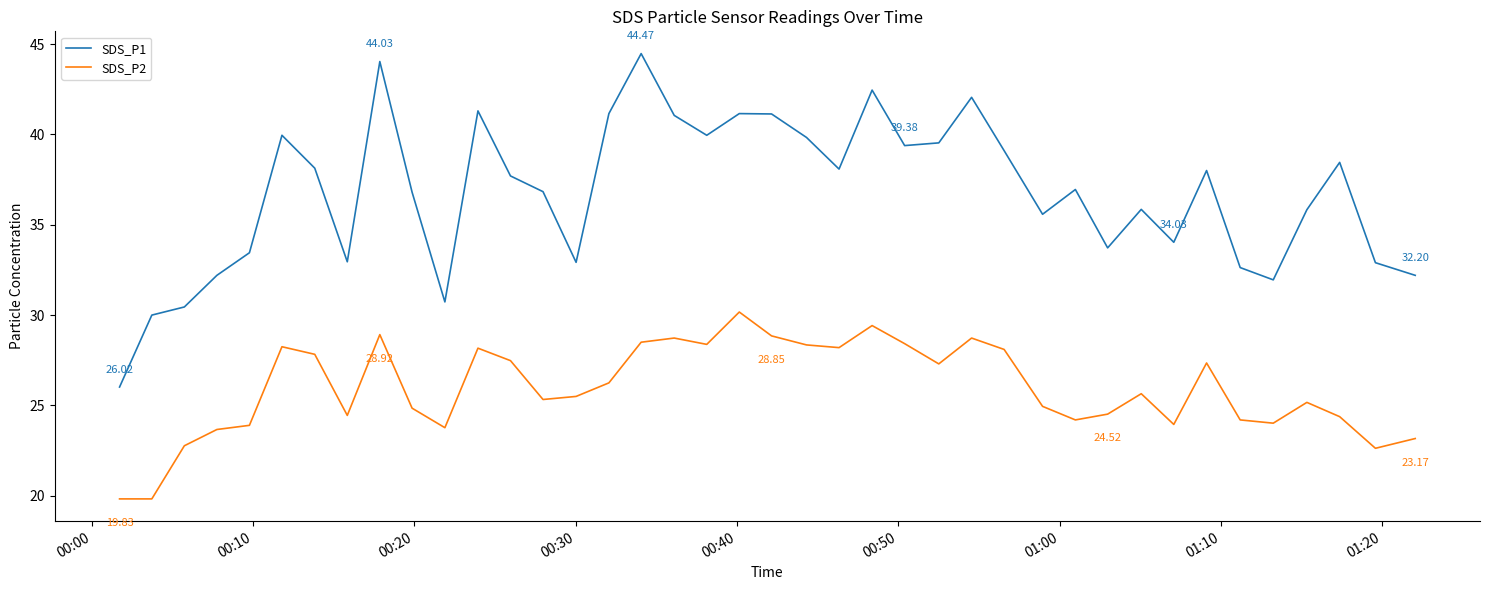

How many interior local peaks does the SDS_P2 series have?

10